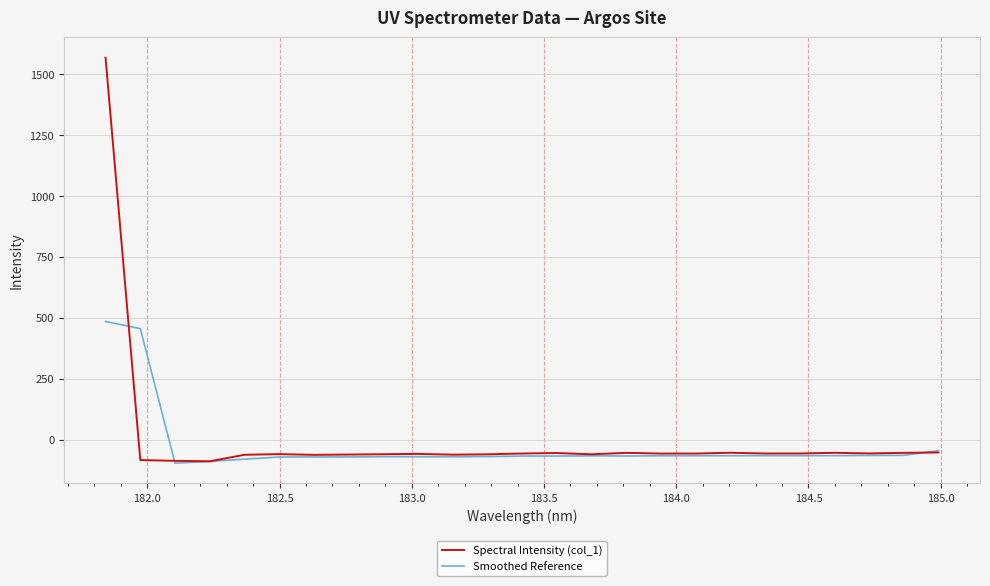

How many values in Spectral Intensity (col_1) are below zero?

24